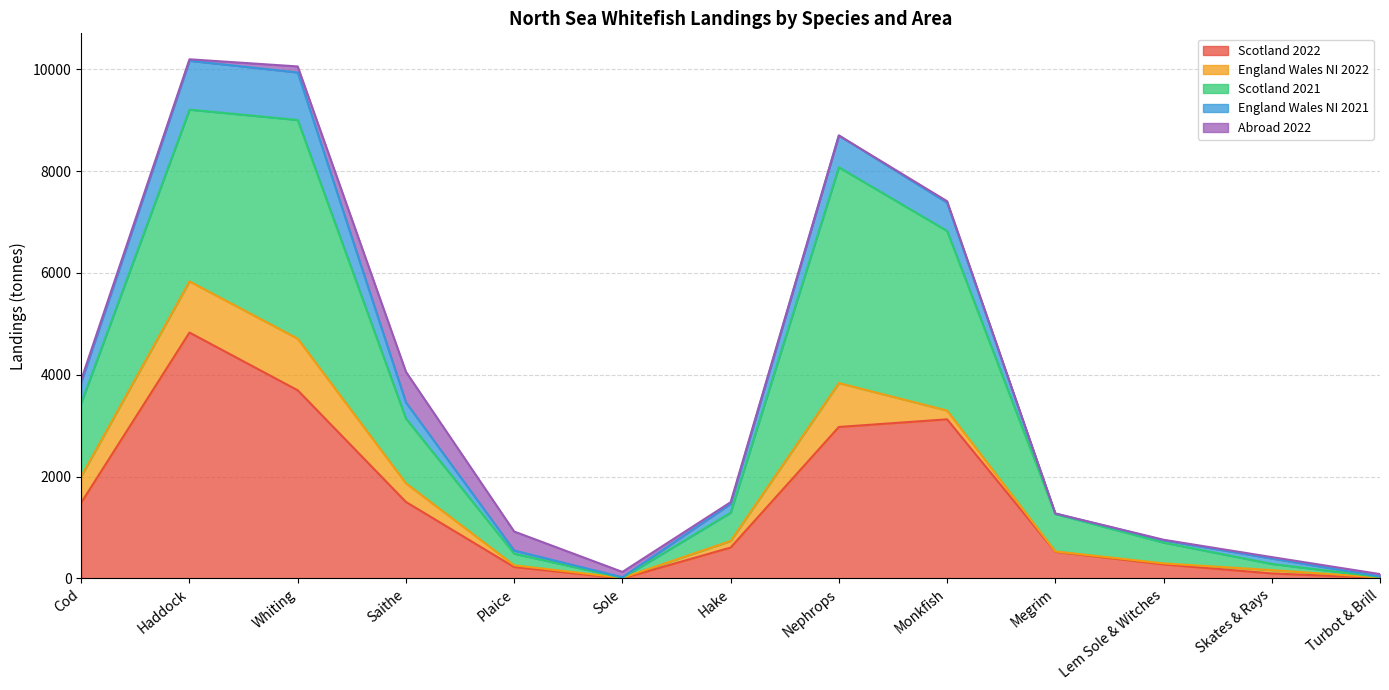

How many lines are shown in the chart?

5